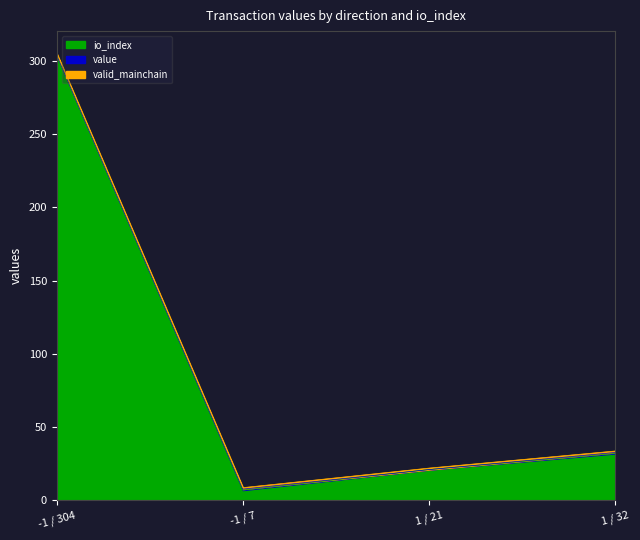

How many values in the io_index series exceed 32?

1